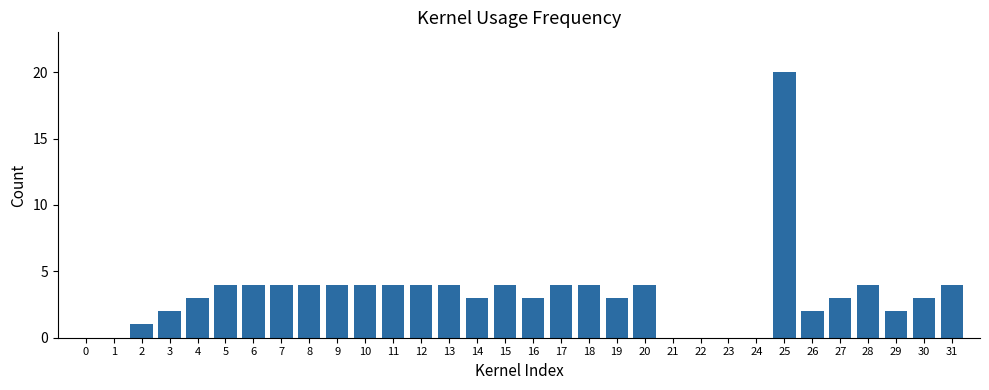

What value does the data have at 5, to the nearest 5?

5